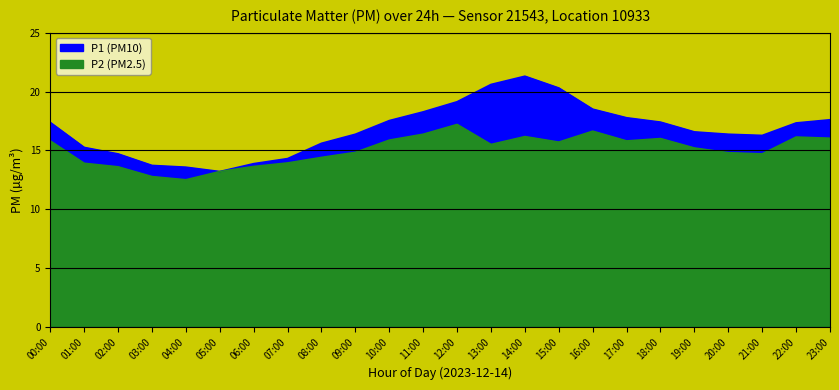

At which label does P1 reach its peak?

14:00